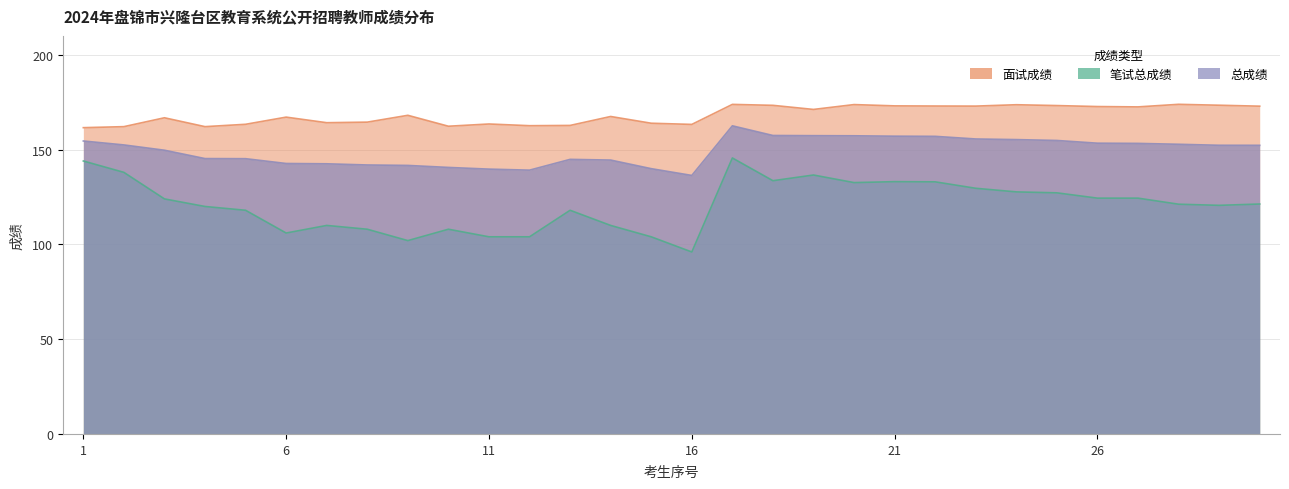

List the labels in order of 面试成绩 value, smallest first.

1, 2, 4, 10, 12, 13, 16, 5, 11, 15, 7, 8, 3, 6, 14, 9, 19, 27, 26, 30, 23, 22, 21, 25, 18, 29, 24, 20, 17, 28